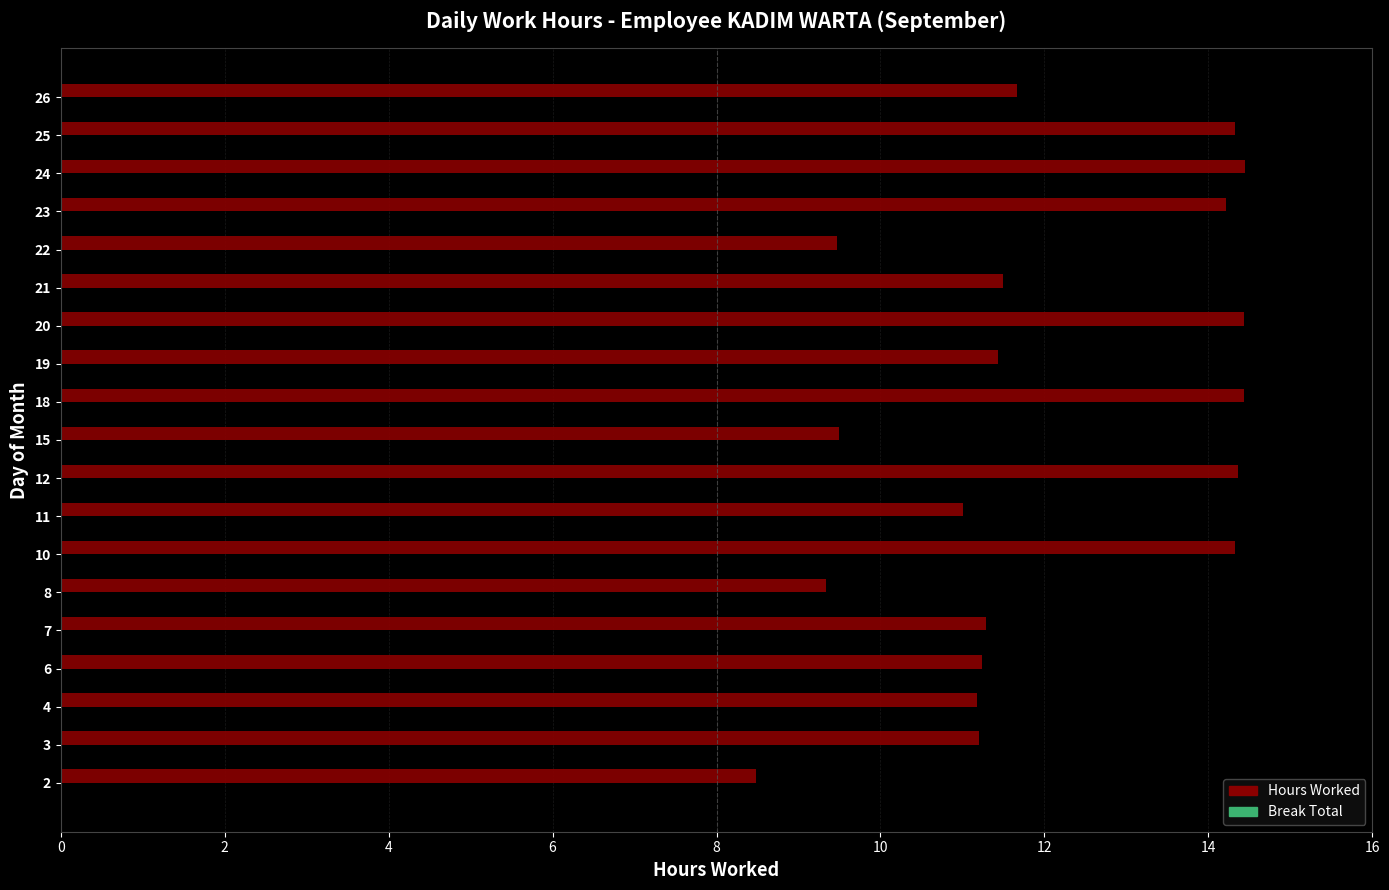

The chart shows a value of 11.3 at 7. True or false?

True